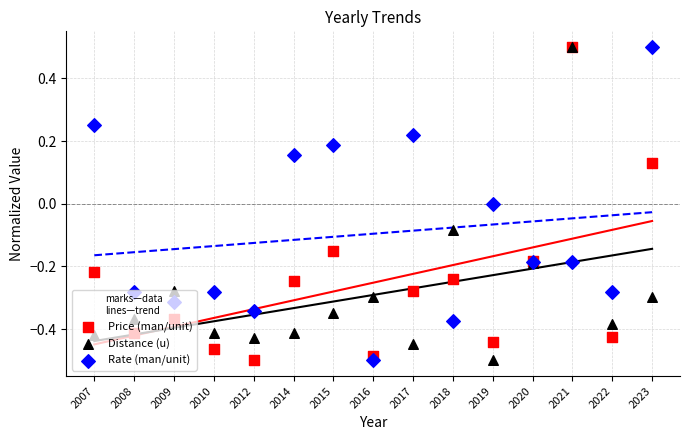

At which category is the sum across all series the highest?

2021